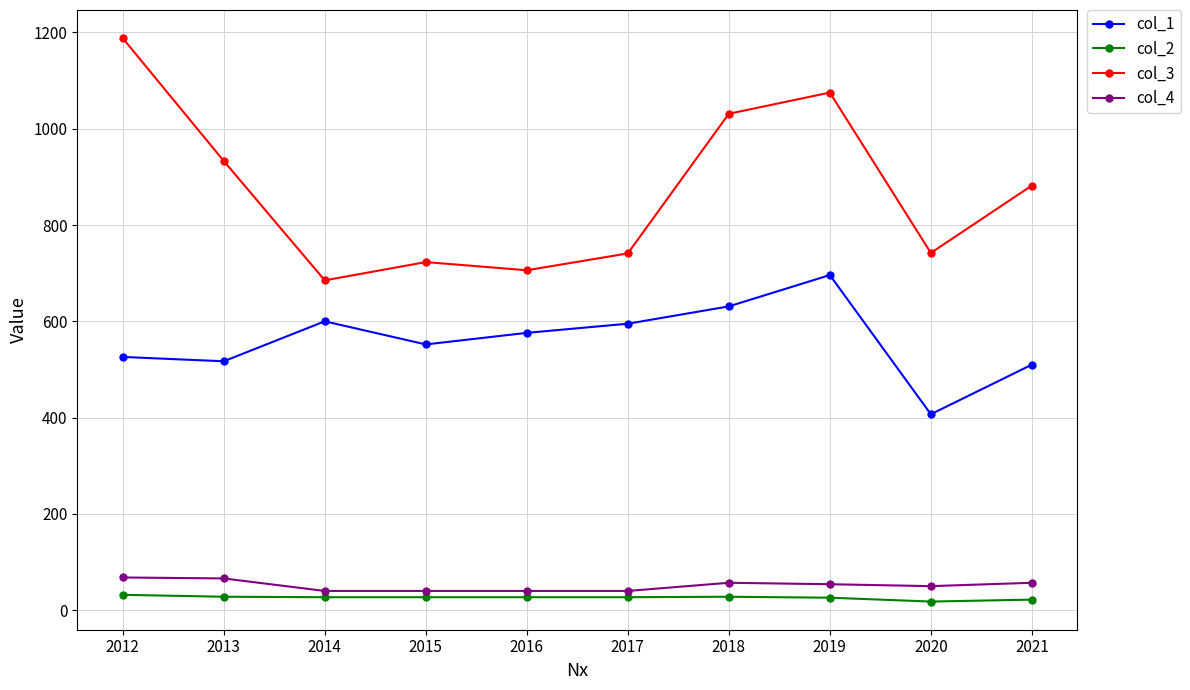

What is the value of the col_3 point at the 2nd from the left?

933